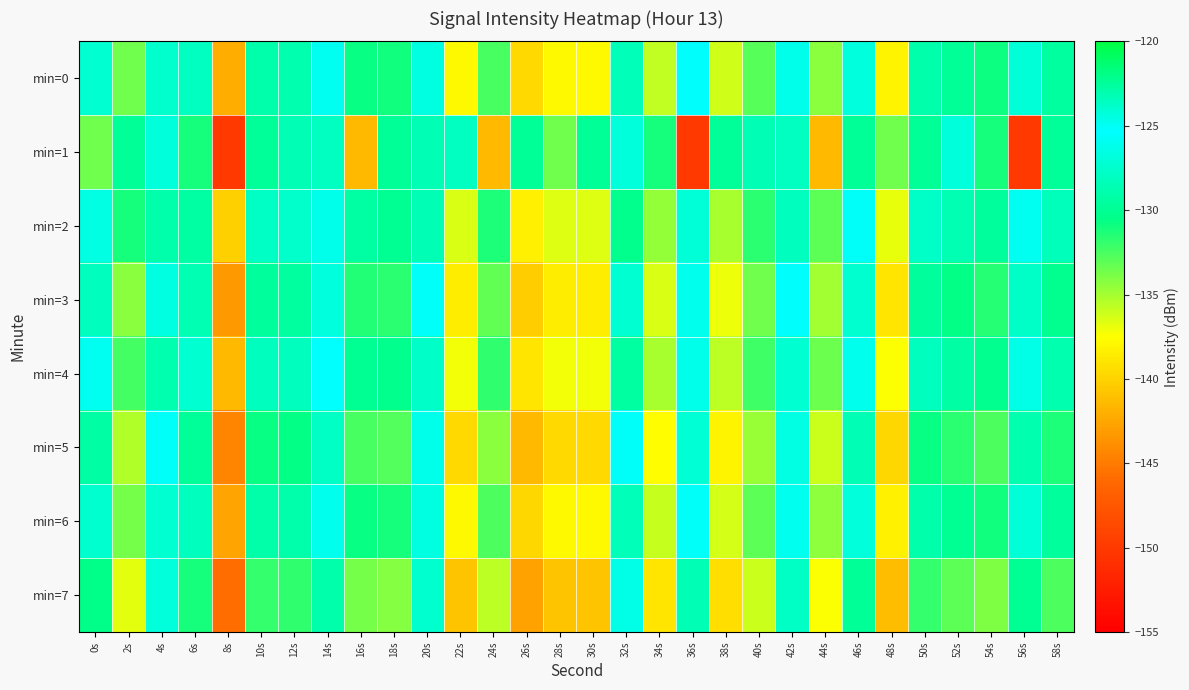

Rank the series by their maximum value, from lowest to highest.

min=7, min=5, min=1, min=3, min=6, min=0, min=4, min=2